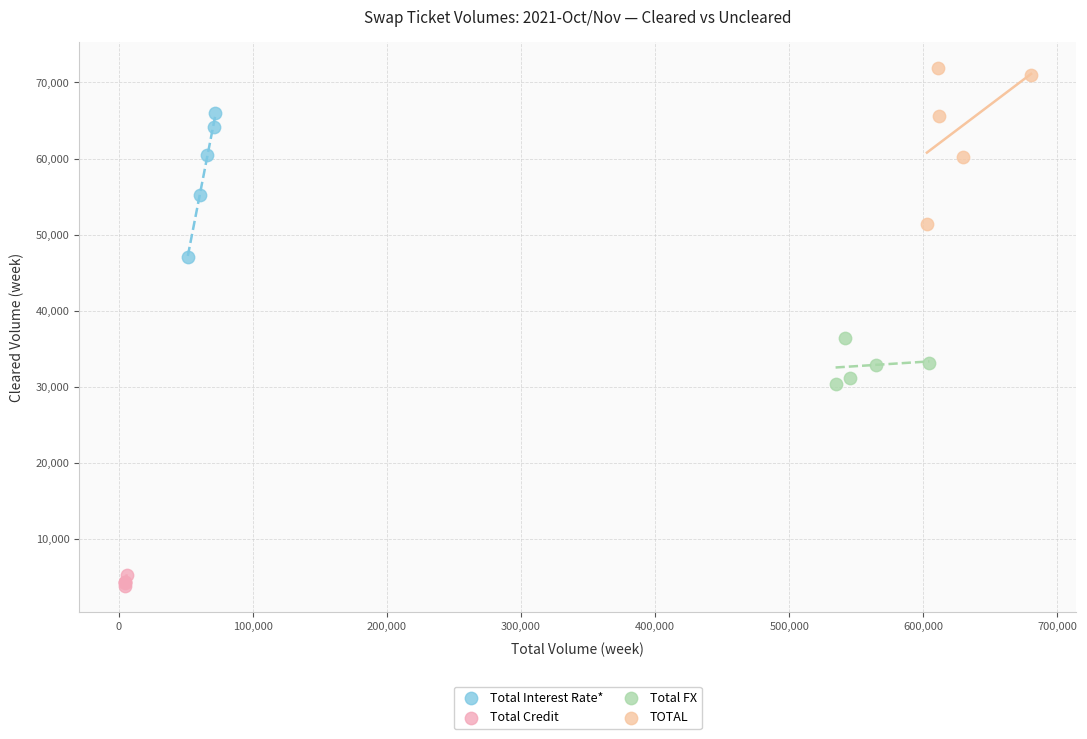

Which series has the widest spread of Y values?

TOTAL